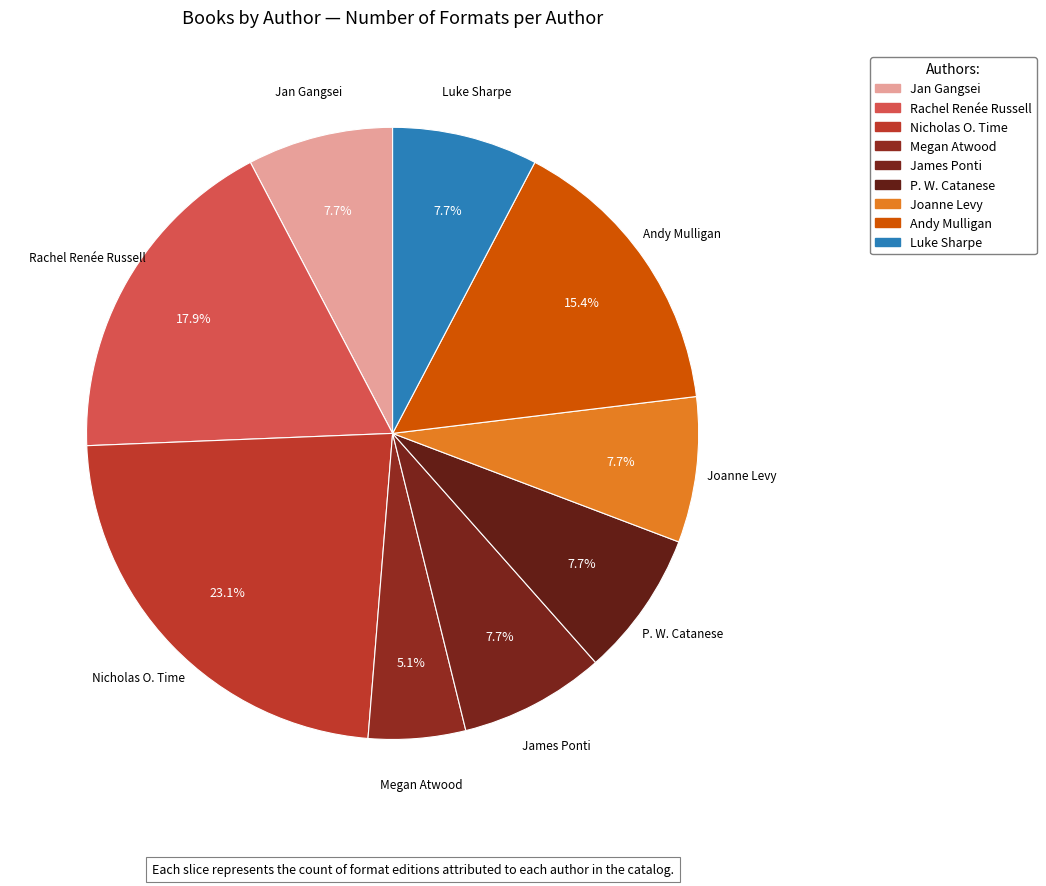

Count the number of slices in the pie.

9